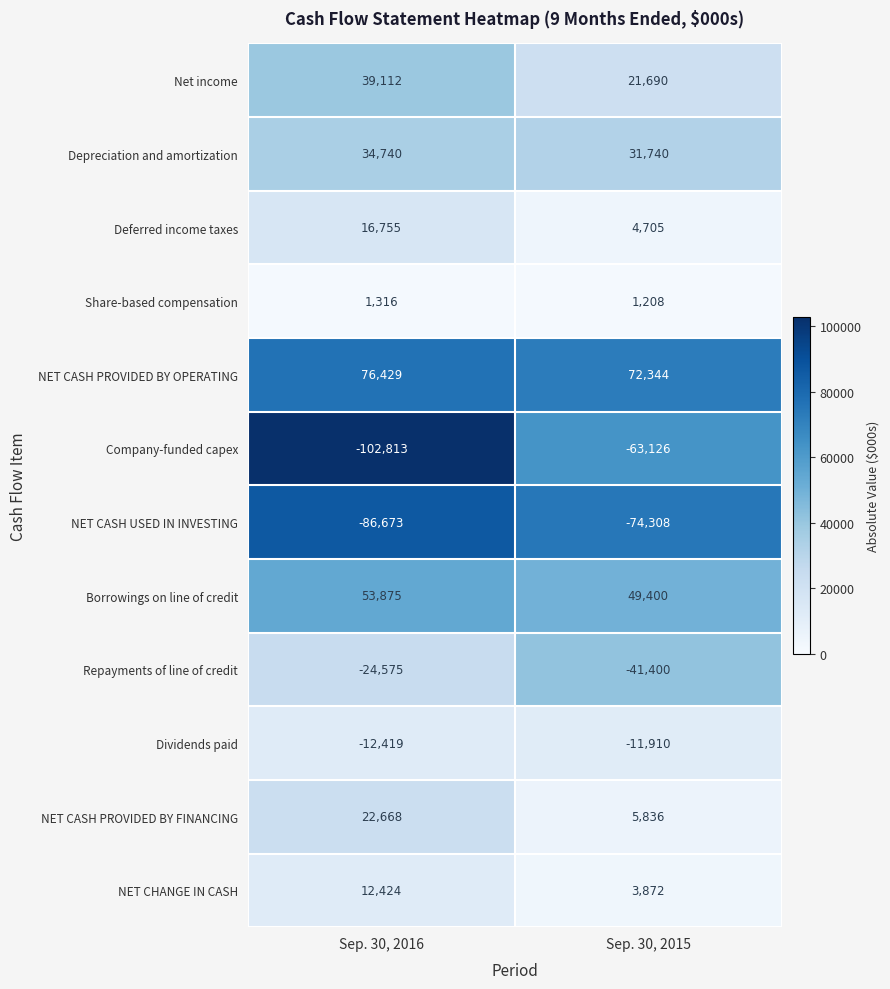

Which series has the largest range (max minus min)?

Company-funded capex